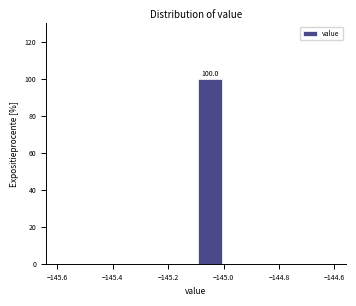

Which range on the x-axis has the tallest bar?

-145.1 to -145.0